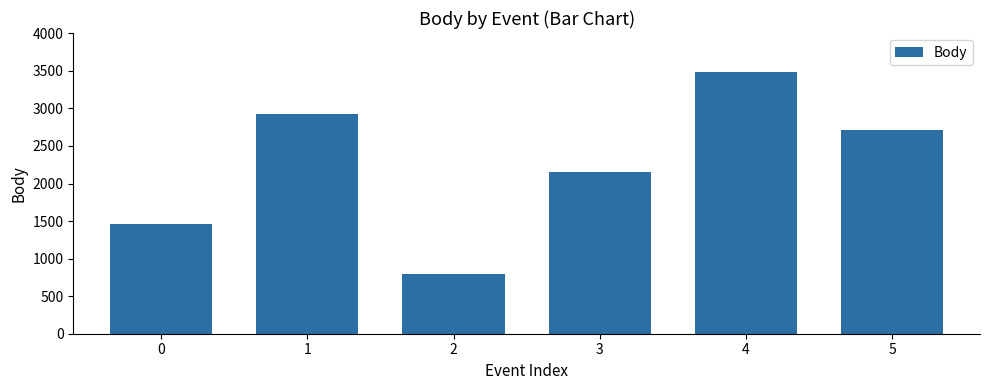

The value at 5 is 1301. True or false?

False